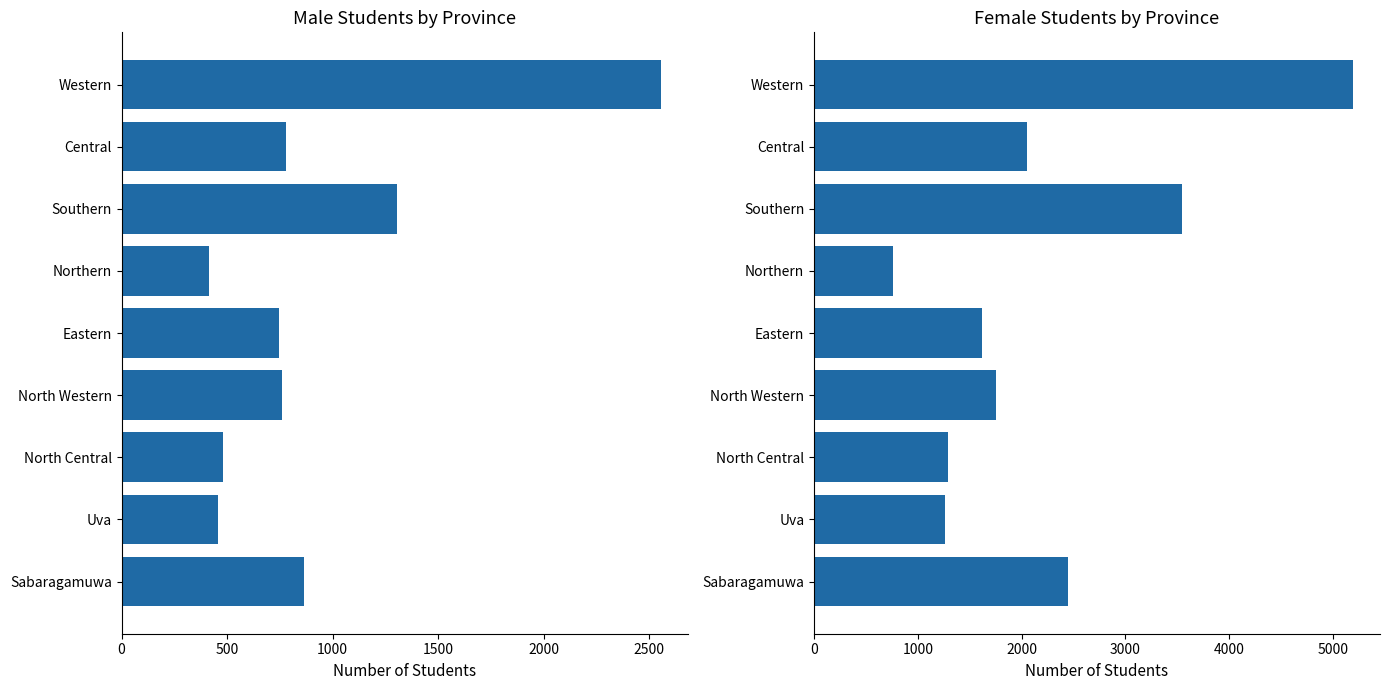

How many values in the Total Male series are below 762?

4